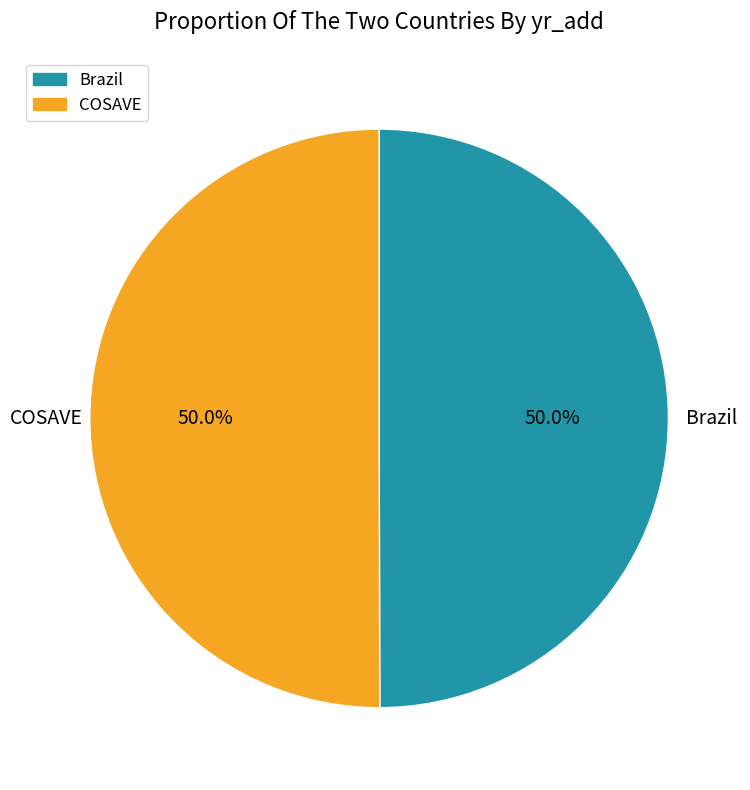

Is it true that Brazil is 36% of the pie?

False